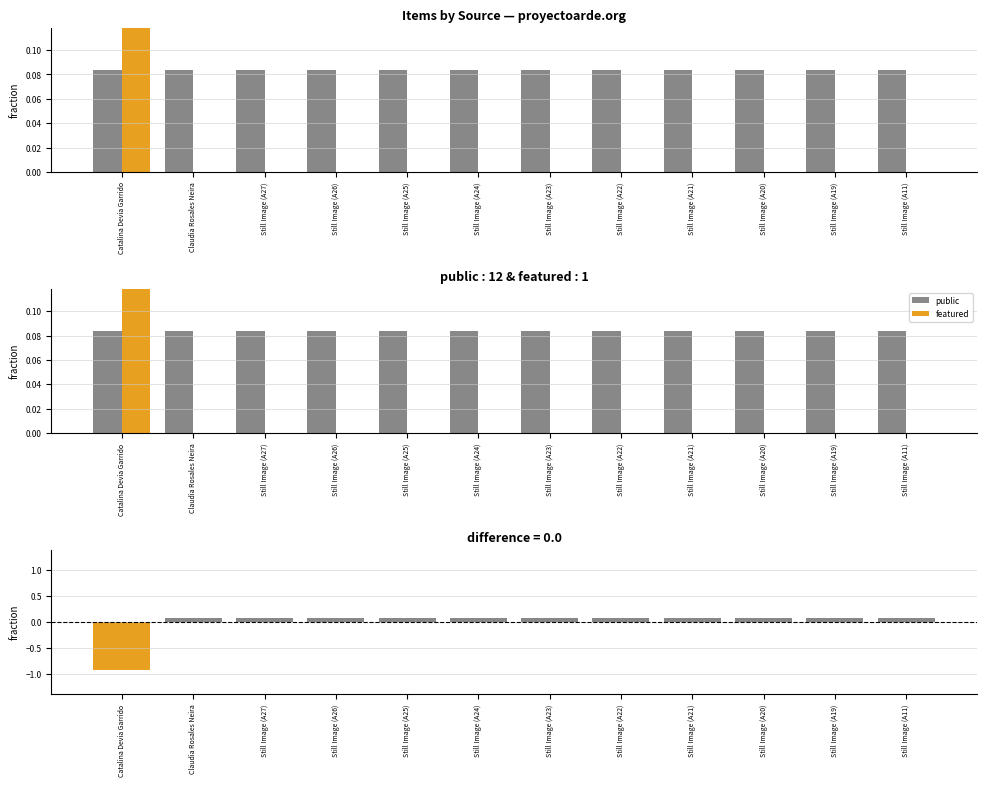

The value of featured at Still Image (A11) is 0.0. True or false?

True